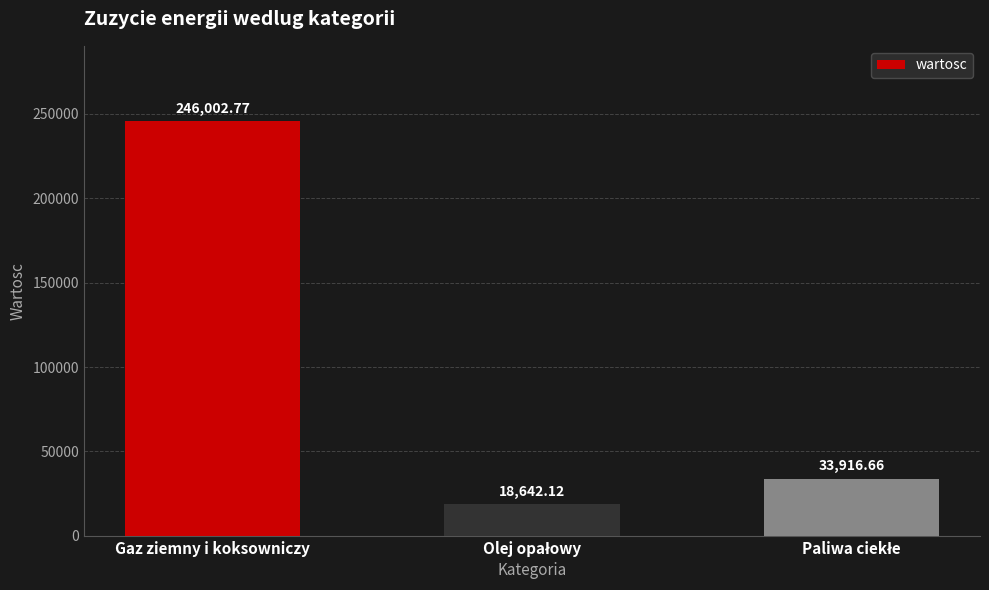

What is the label of the 3rd bar from the right?

Gaz ziemny i koksowniczy